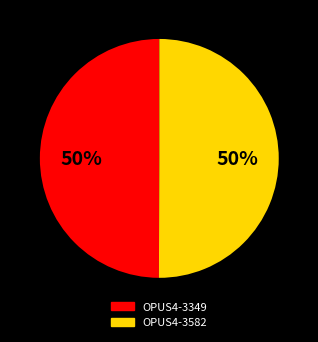

How many segments does this pie chart have?

2